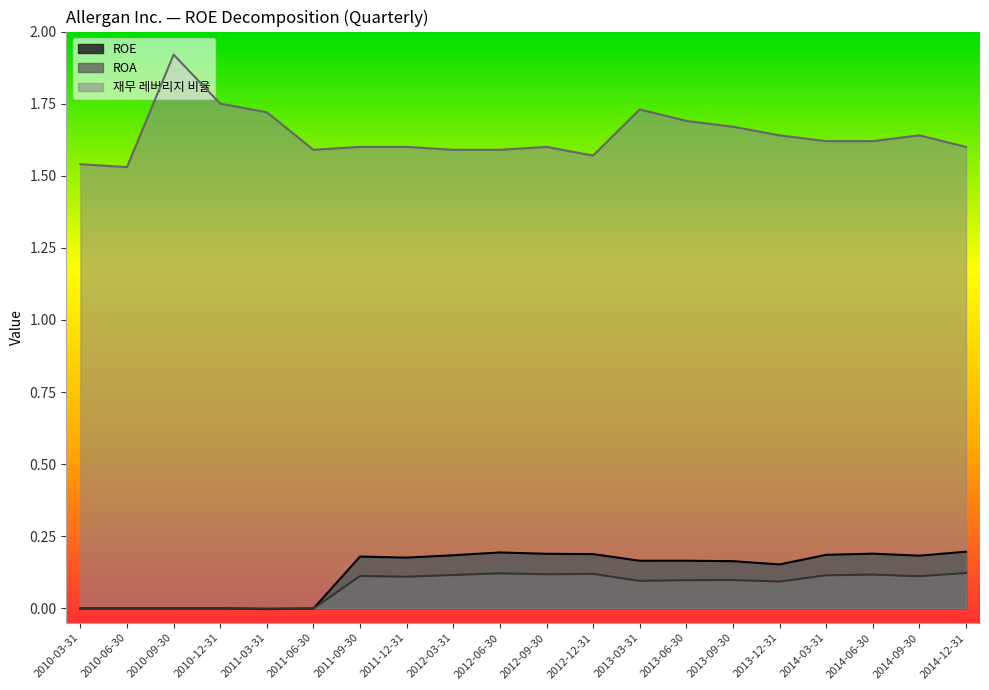

Which category has the lowest value across all series?

2011-03-31